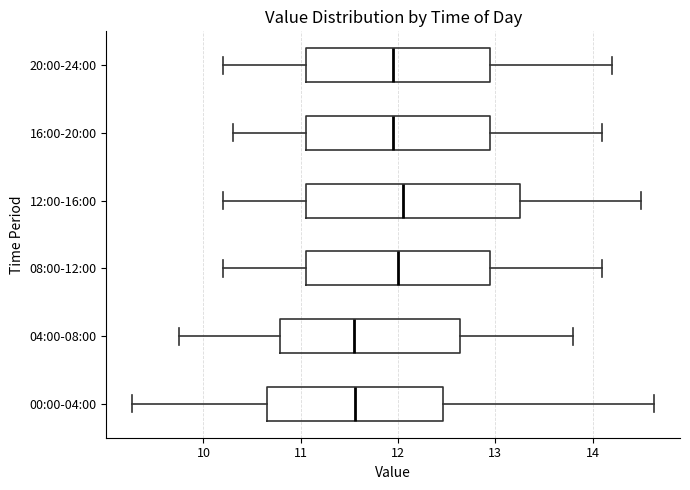

Reading bottom to top, read every box against the x-axis: the position of its median line, the range the box covers, and the ends of its whiskers. The values are not printed on the chart, so give them approximately, as read against the axis.

00:00-04:00: median 11.6, box 10.7 to 12.5, whiskers 9.3 to 14.6
04:00-08:00: median 11.6, box 10.8 to 12.6, whiskers 9.8 to 13.8
08:00-12:00: median 12.0, box 11.1 to 13.0, whiskers 10.2 to 14.1
12:00-16:00: median 12.1, box 11.1 to 13.3, whiskers 10.2 to 14.5
16:00-20:00: median 12.0, box 11.1 to 13.0, whiskers 10.3 to 14.1
20:00-24:00: median 12.0, box 11.1 to 13.0, whiskers 10.2 to 14.2